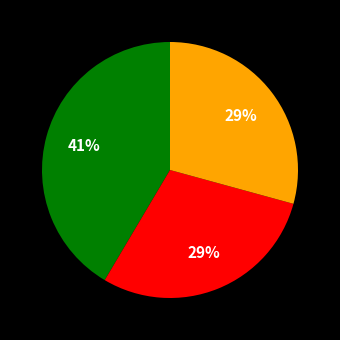

To the nearest percent, what is the average slice percentage?

33%